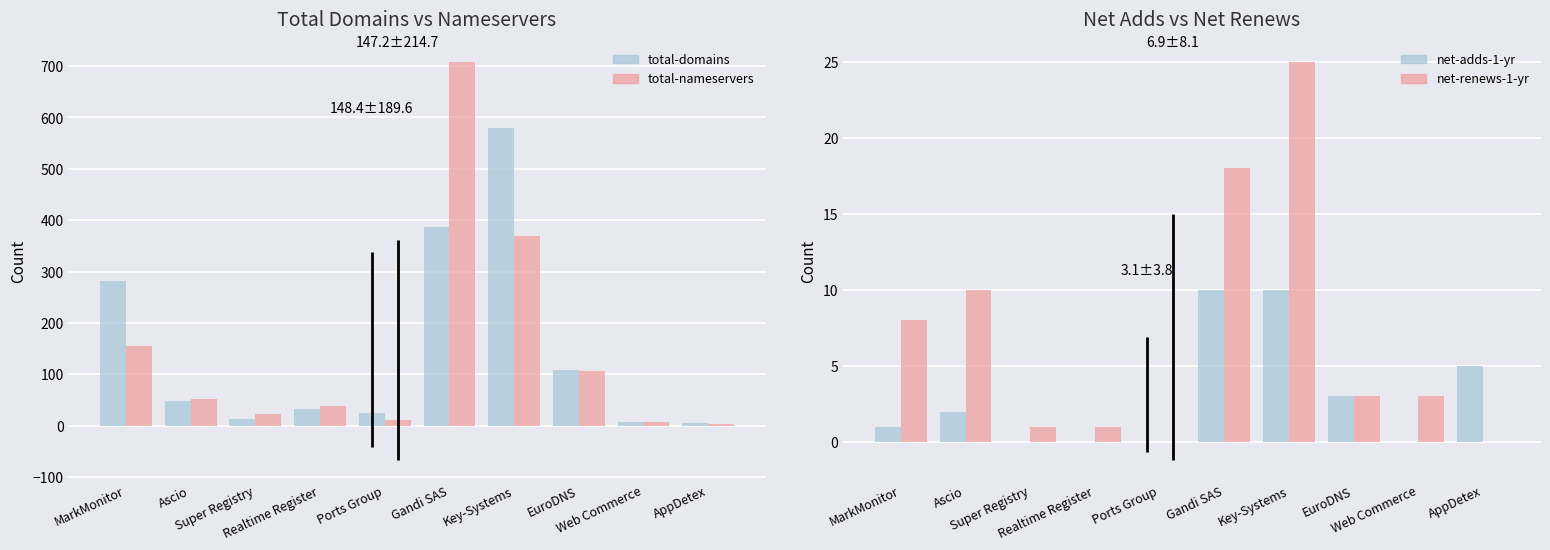

How many data points in total-domains are above 47?

4